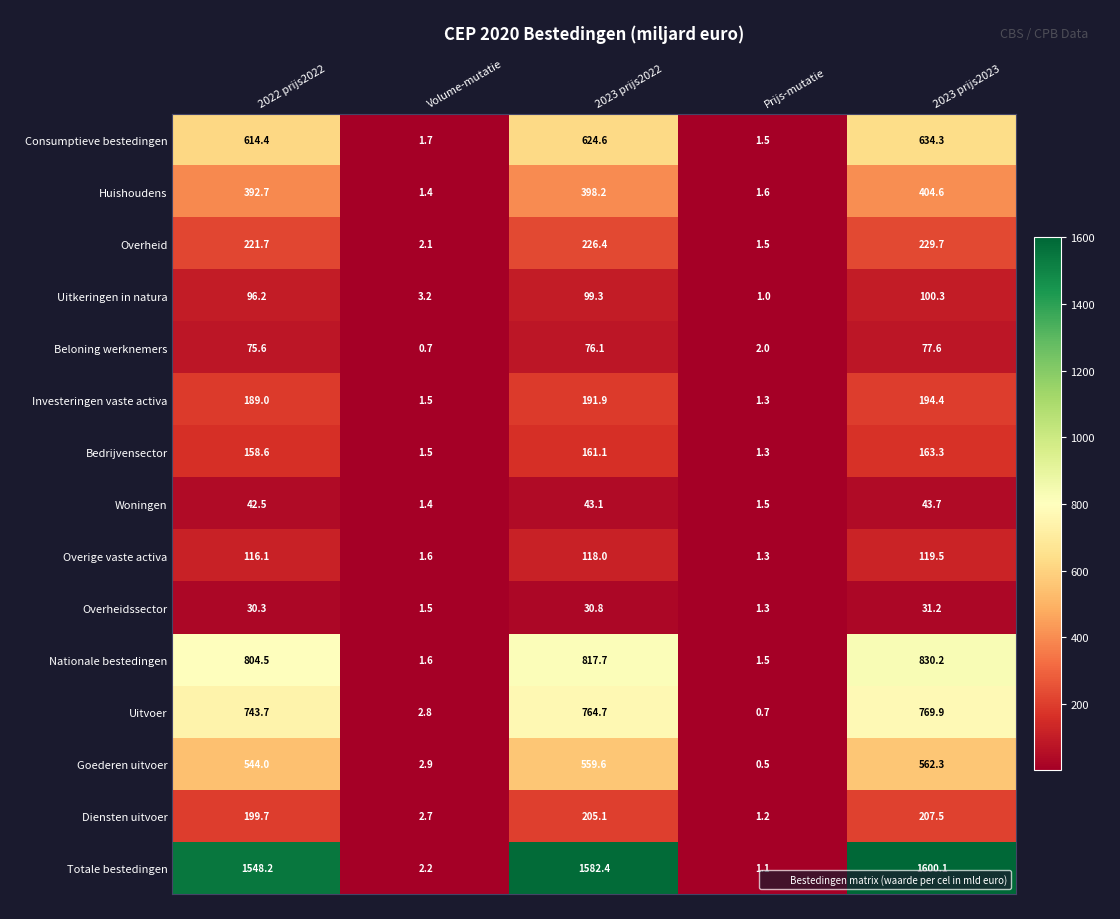

List the series in order of their peak value, highest first.

Totale bestedingen, Nationale bestedingen, Uitvoer, Consumptieve bestedingen, Goederen uitvoer, Huishoudens, Overheid, Diensten uitvoer, Investeringen vaste activa, Bedrijvensector, Overige vaste activa, Uitkeringen in natura, Beloning werknemers, Woningen, Overheidssector